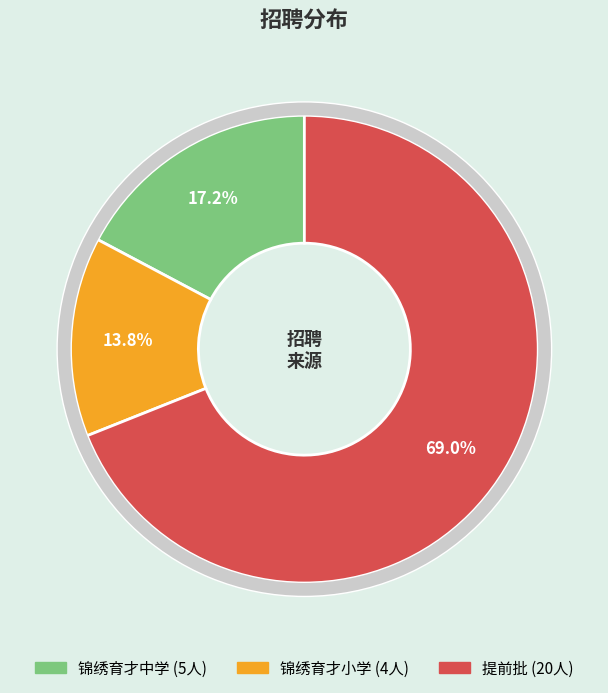

How many slices are in this pie chart?

3